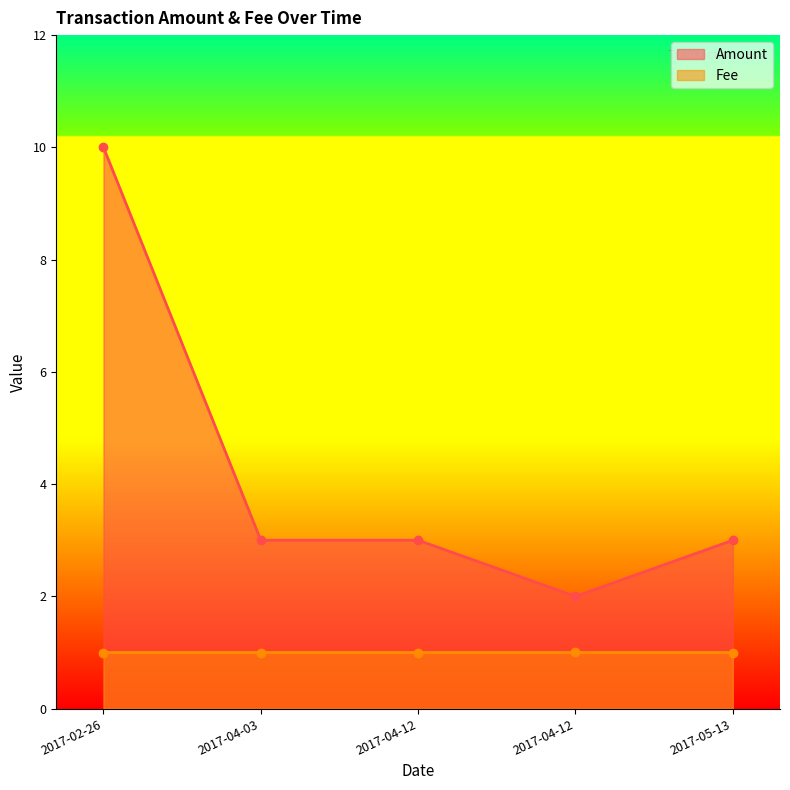

Rank the series by their average value, from highest to lowest.

Amount, Fee